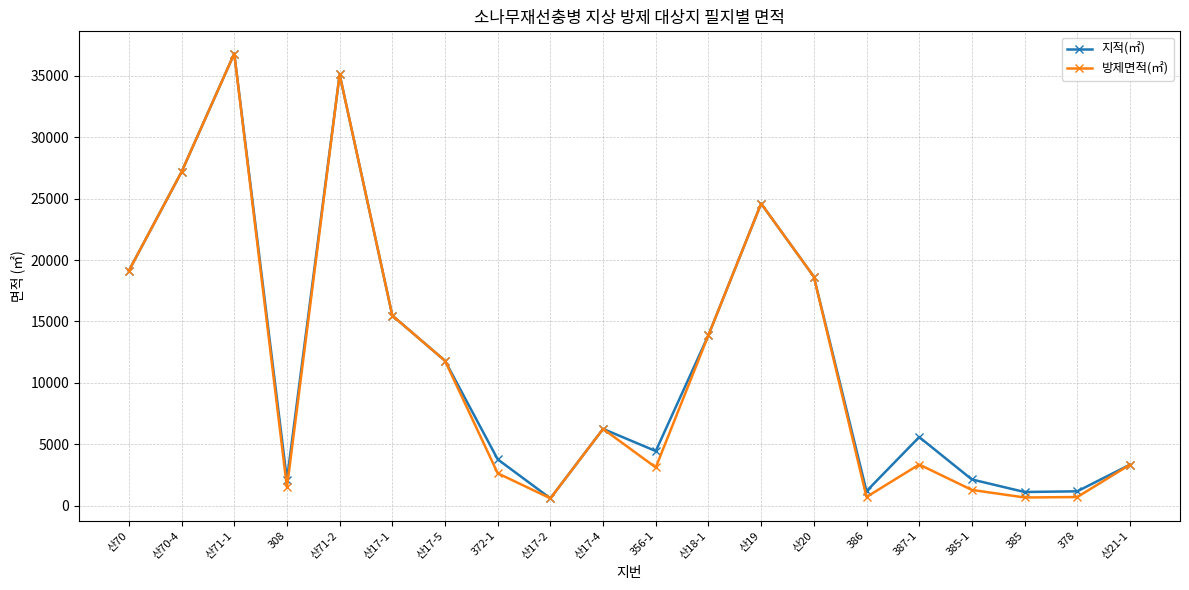

Rank the series at 386 from highest to lowest value.

지적(㎡), 방제면적(㎡)